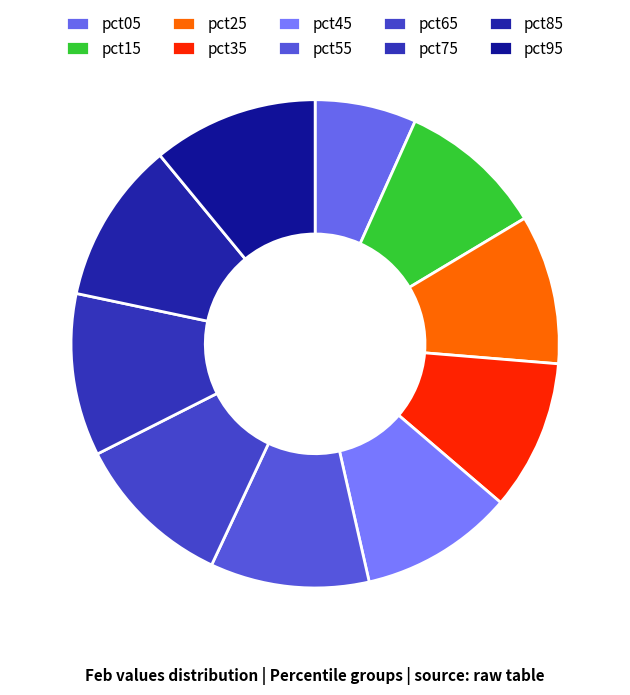

Combined, do pct95 and pct55 account for over 50%?

No